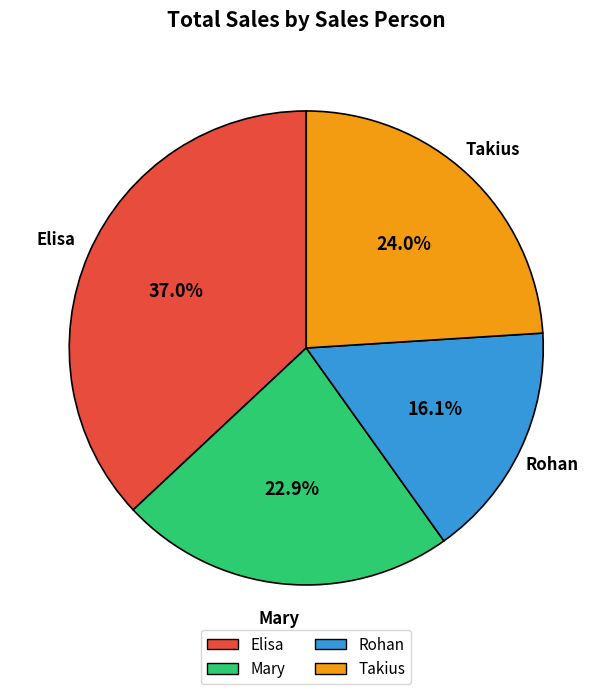

What percentage is the Rohan slice, to the nearest percent?

16%